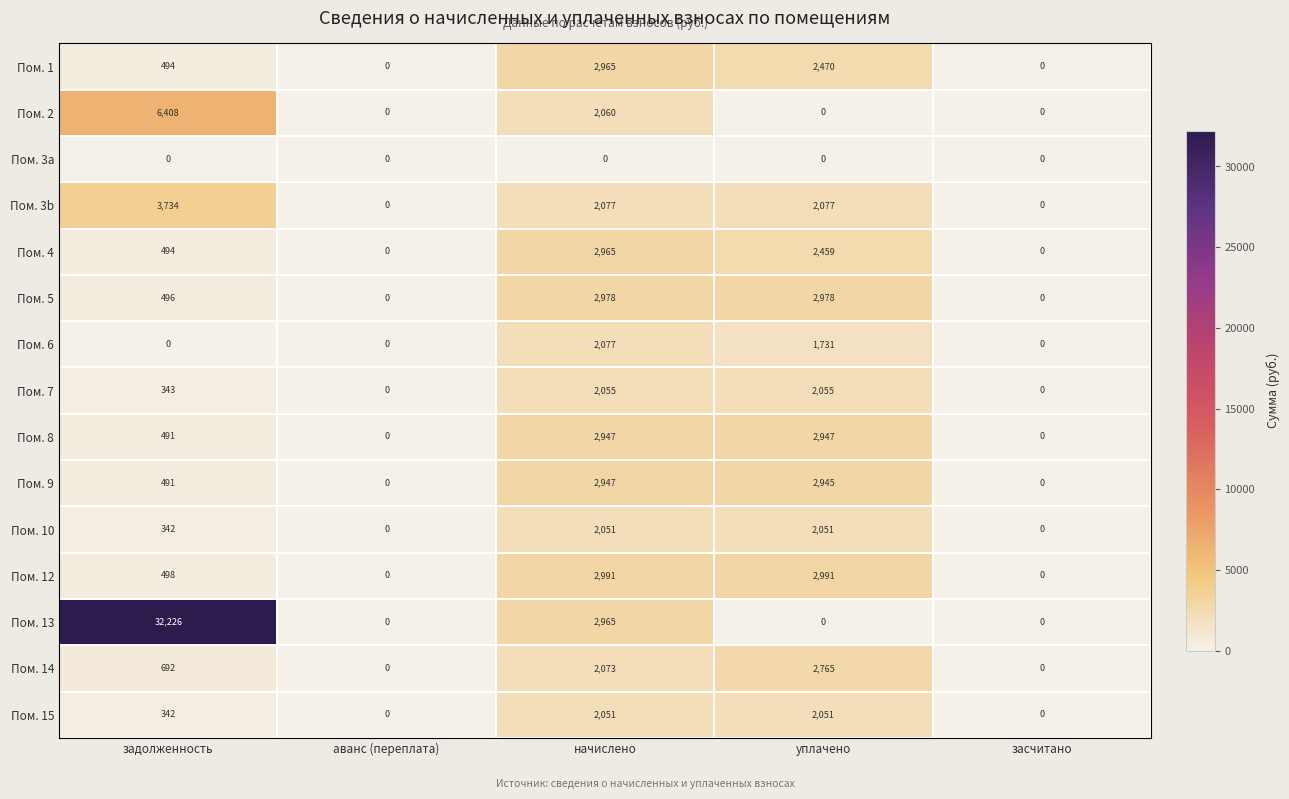

The Пом. 6 series shows -1090 at аванс (переплата). True or false?

False